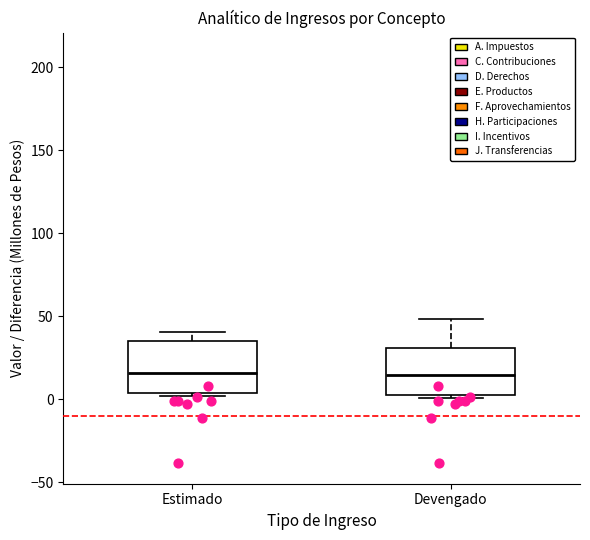

Where is the upper edge of the box for Estimado on the y-axis? The values are not printed on the chart, so give them approximately, as read against the axis.

35